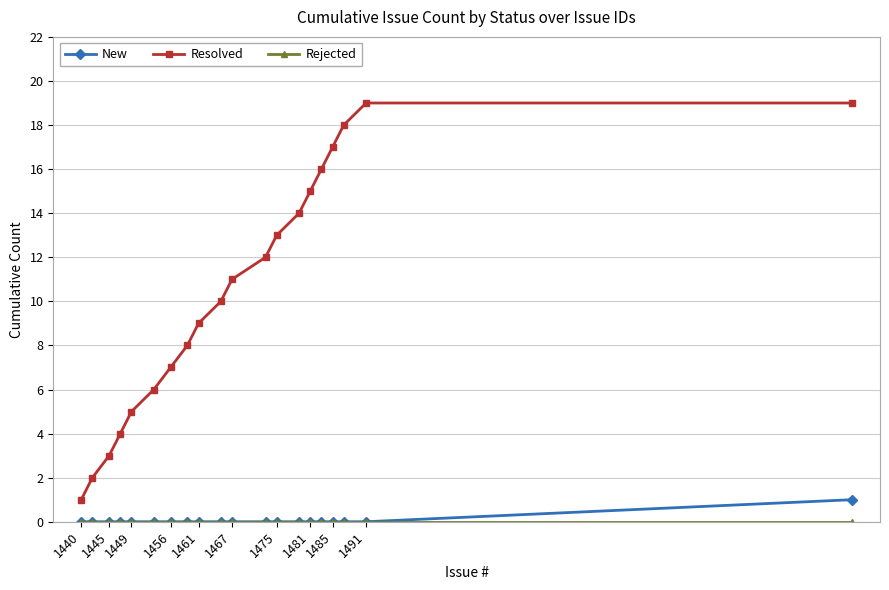

Which series has the widest spread of values?

Resolved